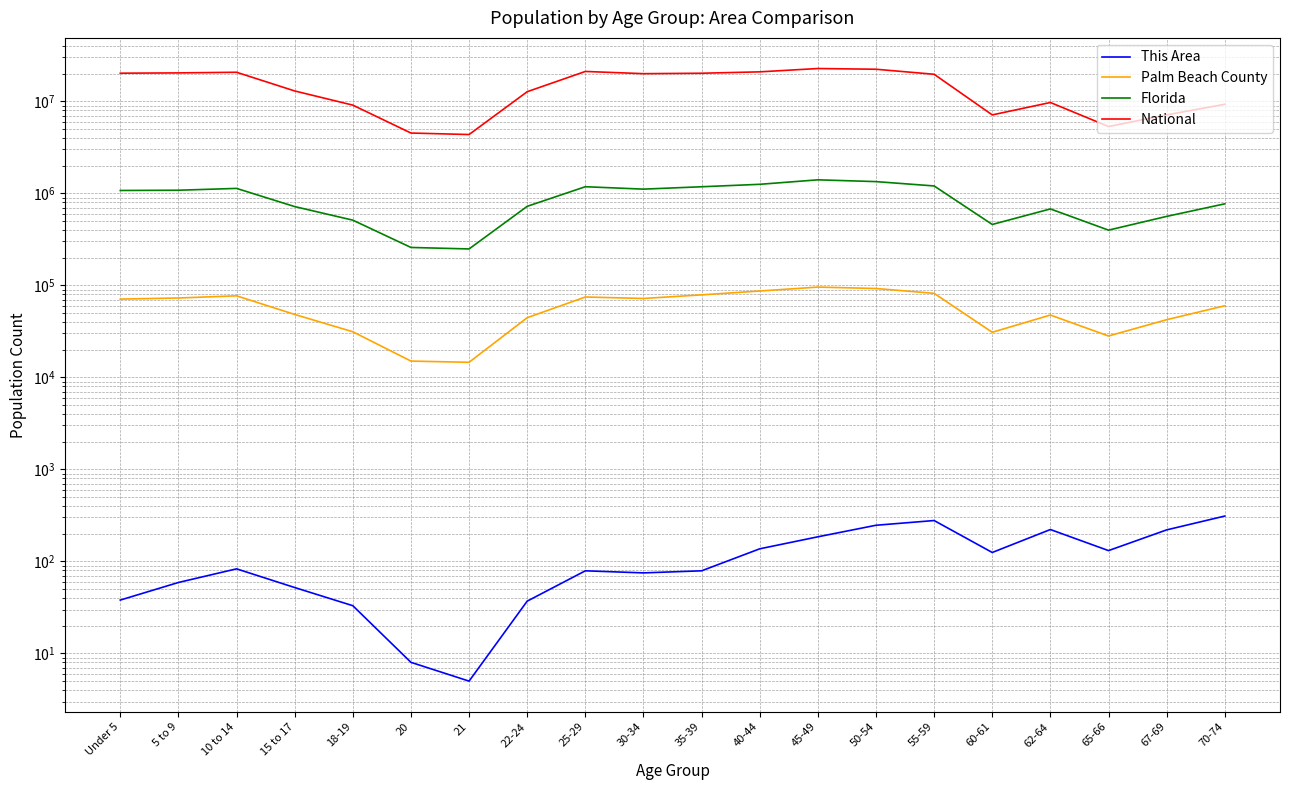

True or false: National and This Area cross at least once.

False